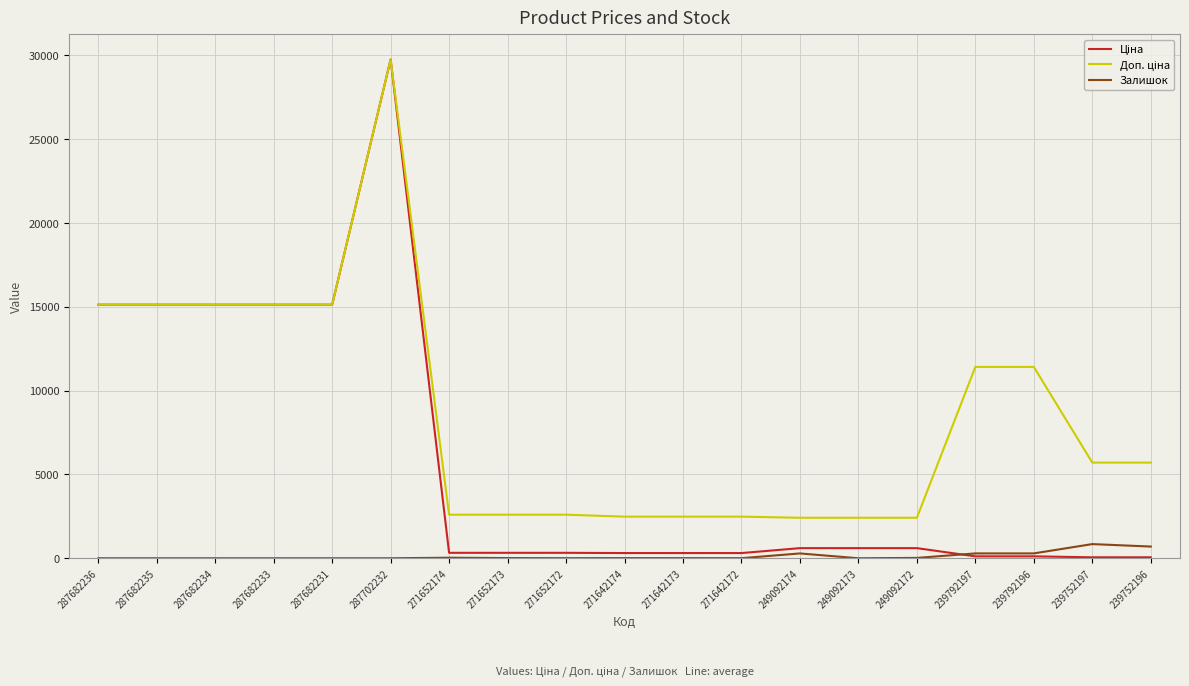

At which category is the sum across all series the highest?

287702232